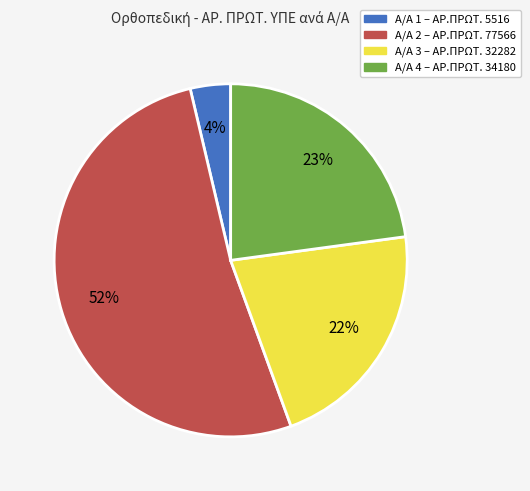

What percentage is the Α/Α 4 – ΑΡ.ΠΡΩΤ. 34180 slice, to the nearest percent?

23%